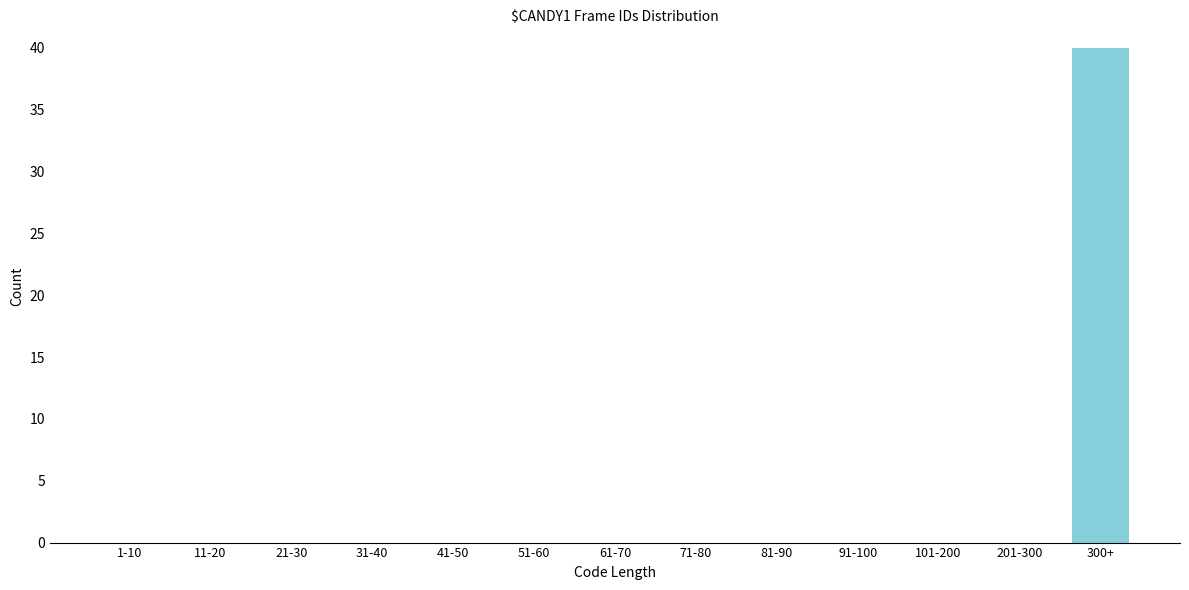

Reading right to left, what are all the values shown in this chart?

300+=40	201-300=0	101-200=0	91-100=0	81-90=0	71-80=0	61-70=0	51-60=0	41-50=0	31-40=0	21-30=0	11-20=0	1-10=0